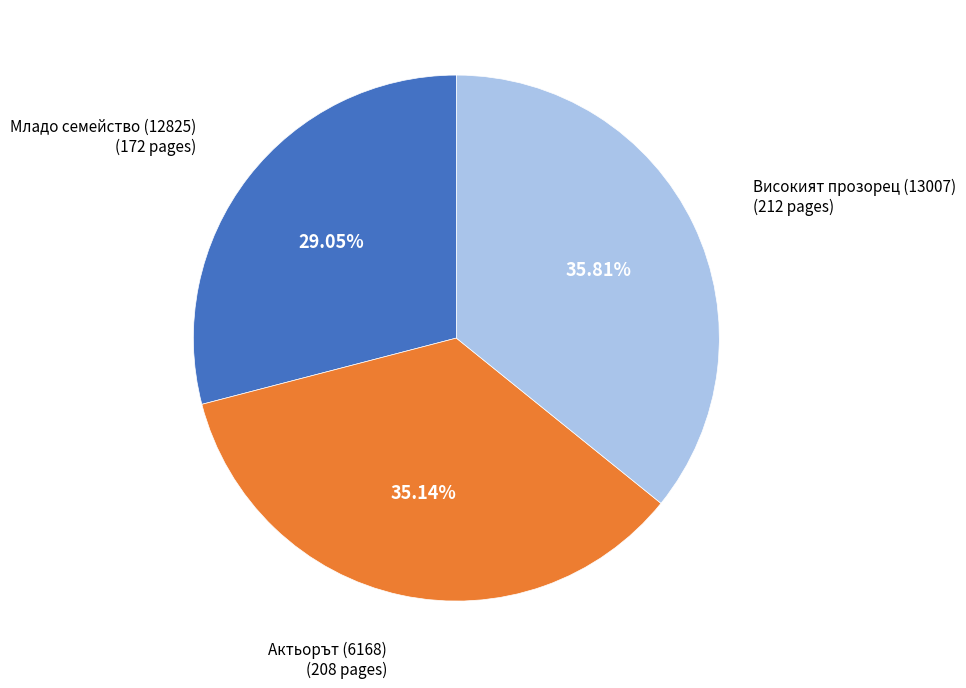

Which category has the biggest portion of the pie?

Високият прозорец (13007)